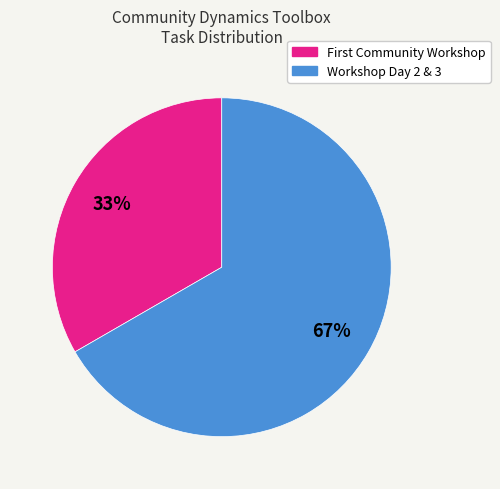

Rank the categories by value from highest to lowest.

Workshop Day 2 & 3, First Community Workshop